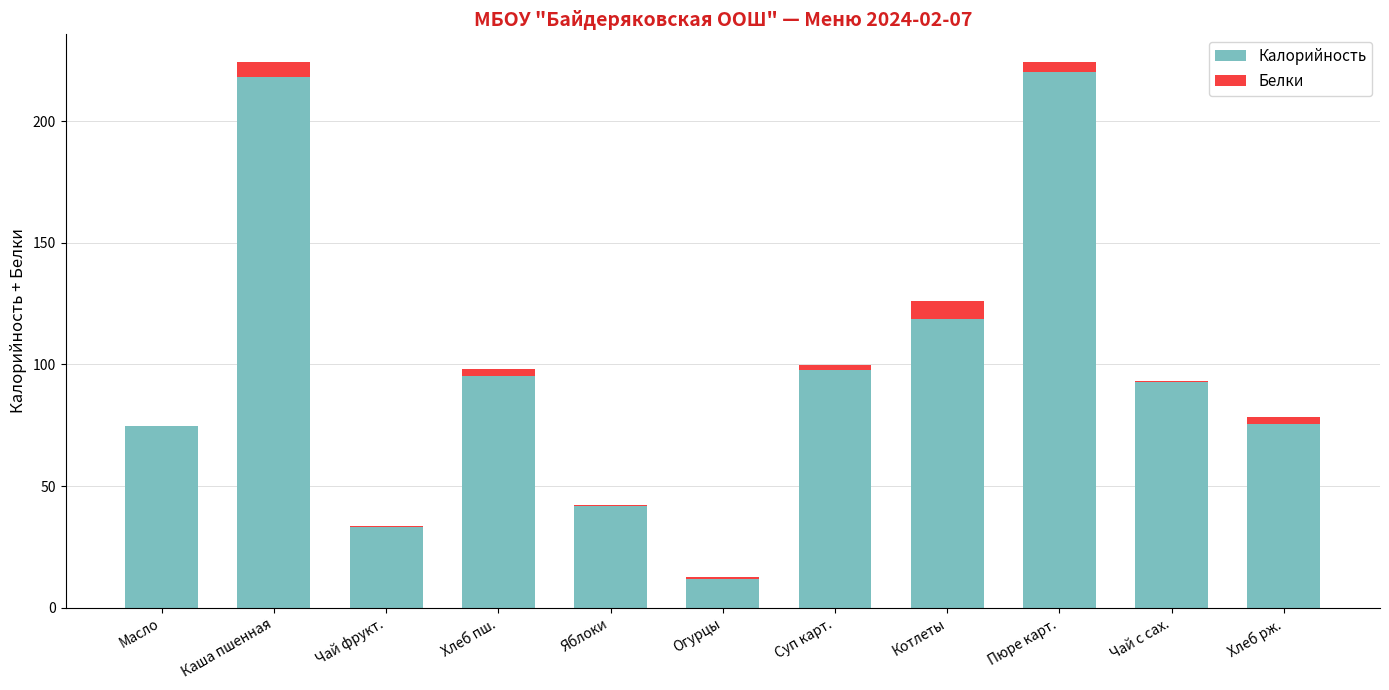

The Калорийность series shows 43.7 at Масло. True or false?

False